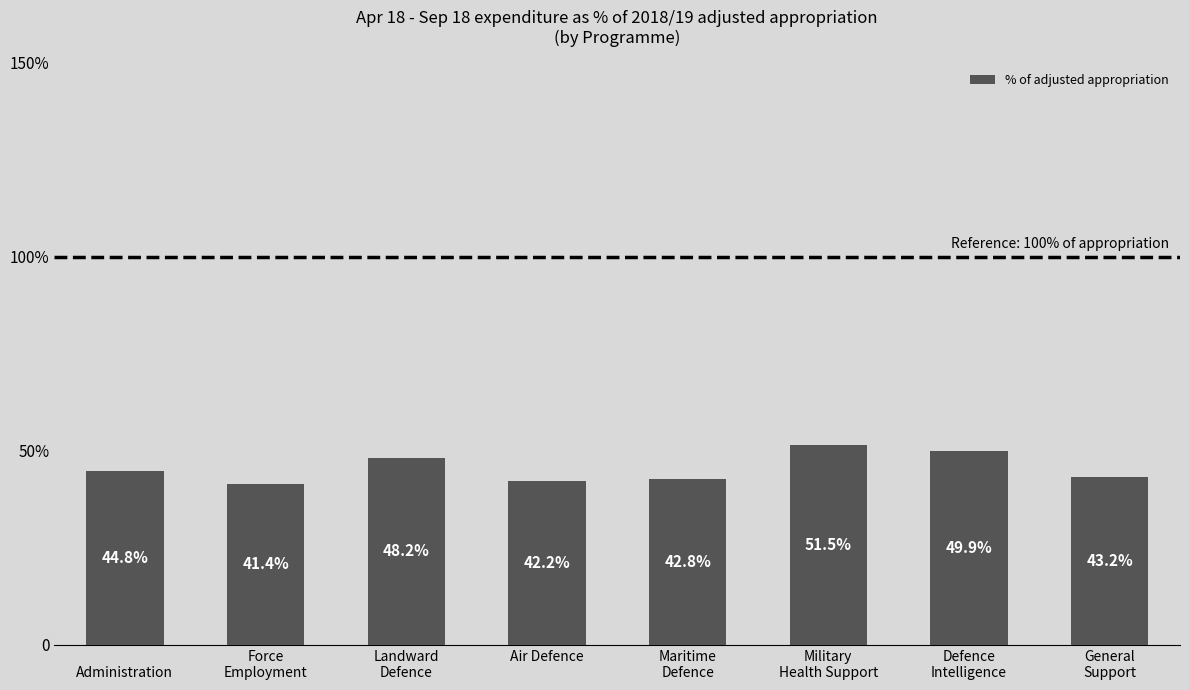

At which category does the chart reach its minimum across all series?

Force
Employment